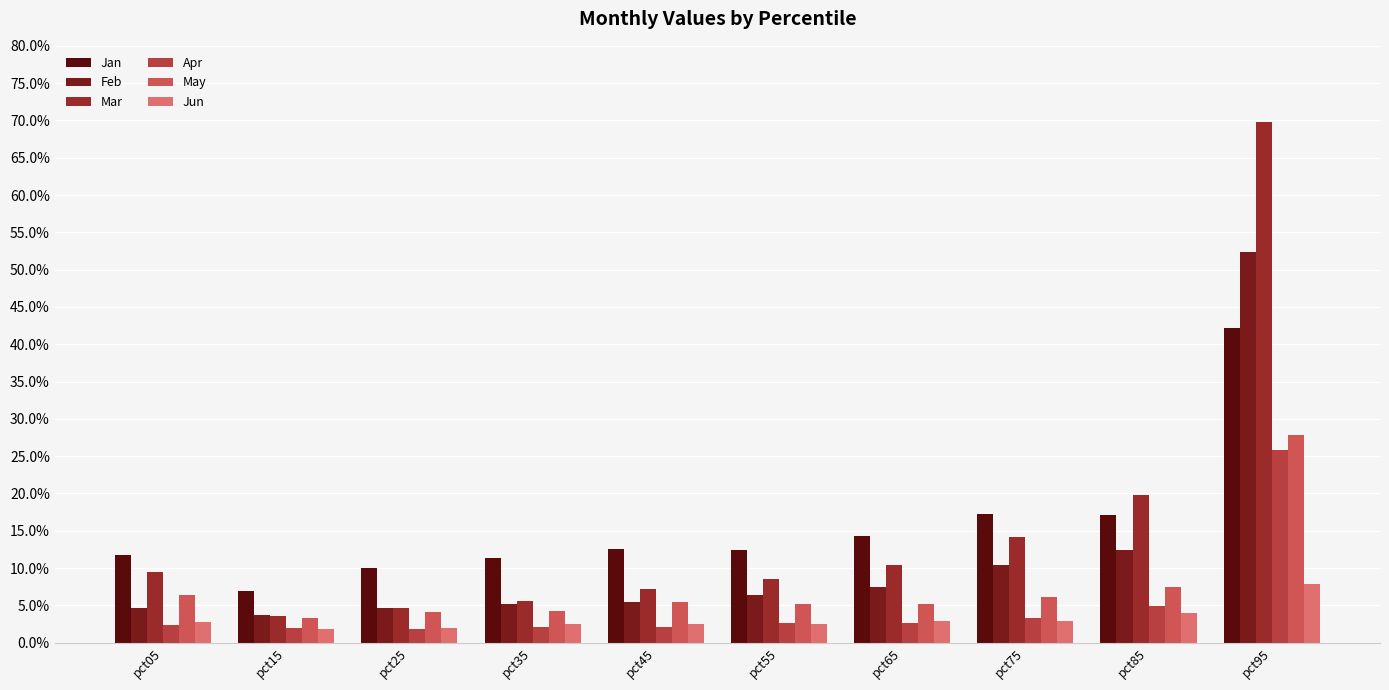

The Jan series shows 0.1 at pct55. True or false?

True